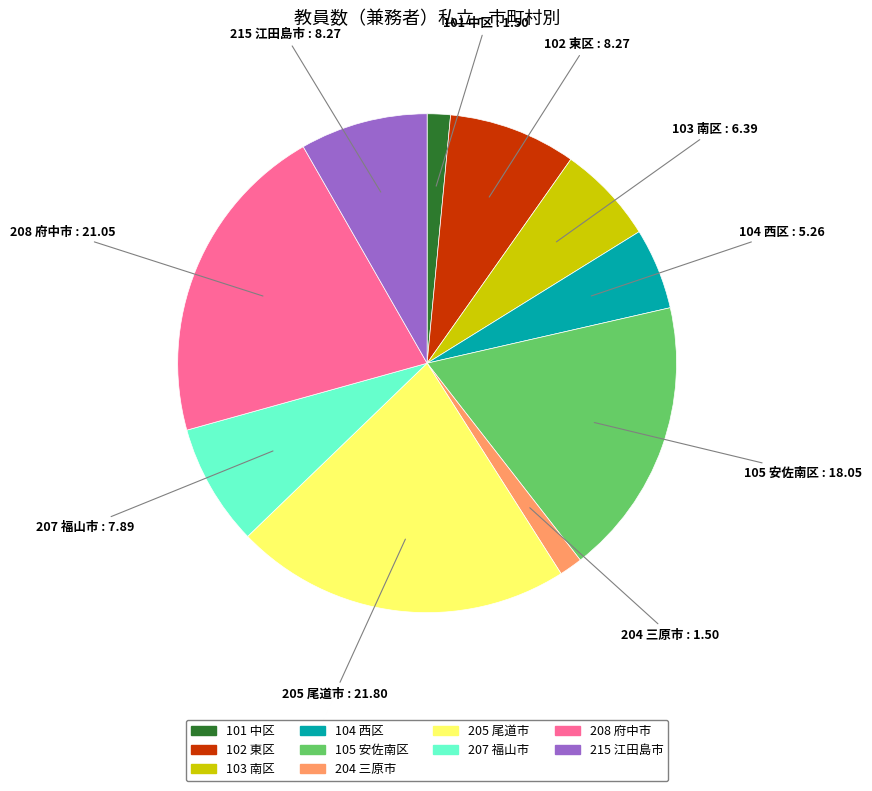

Combined, do 208 府中市 and 204 三原市 account for over 50%?

No